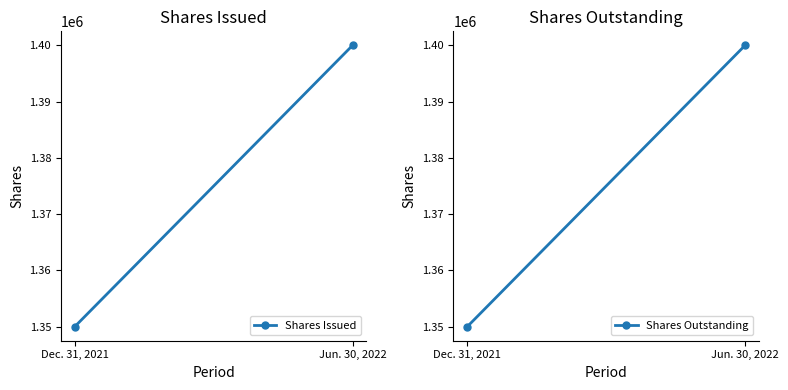

What position from the right is Dec. 31, 2021?

2